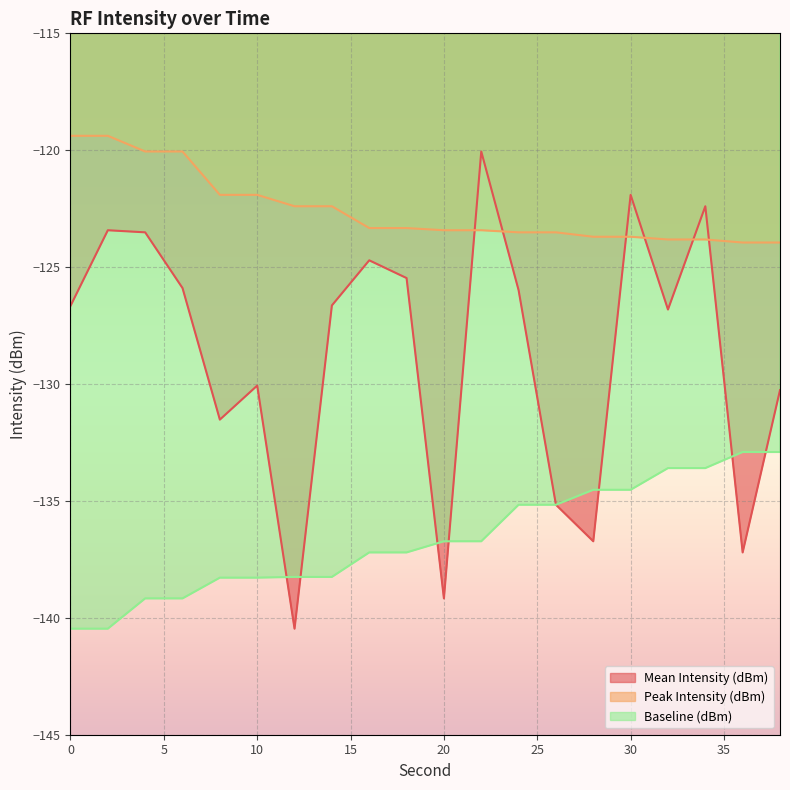

What is the spread (max minus min) of values at 16?

13.9